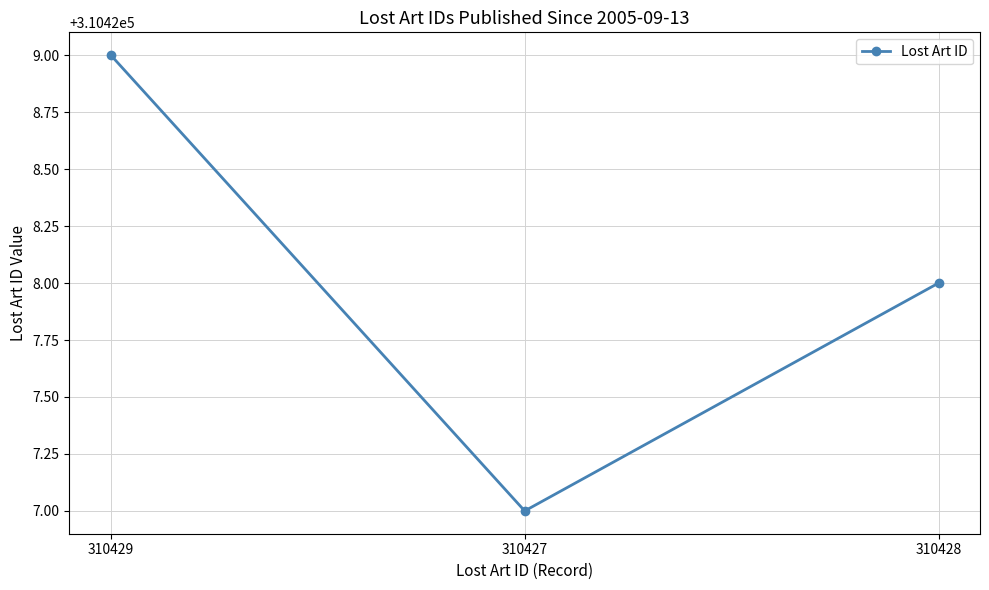

At which label does the data first exceed 310428?

310429